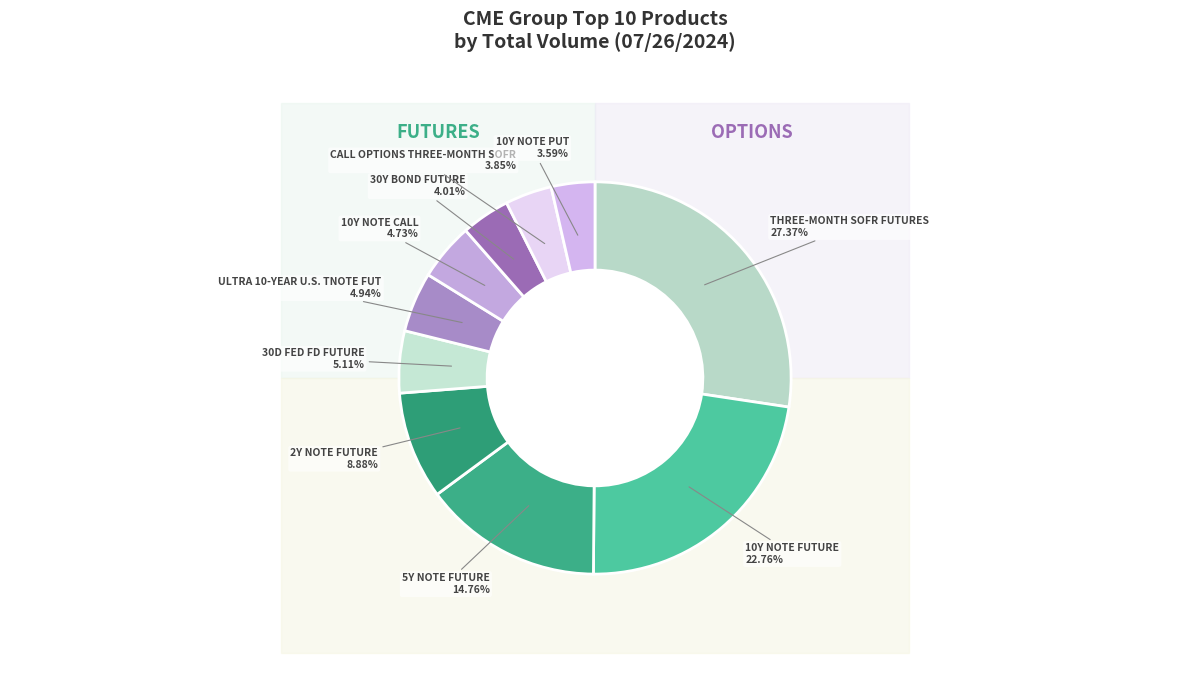

How much of the chart is everything except 2Y NOTE FUTURE?

91.1%